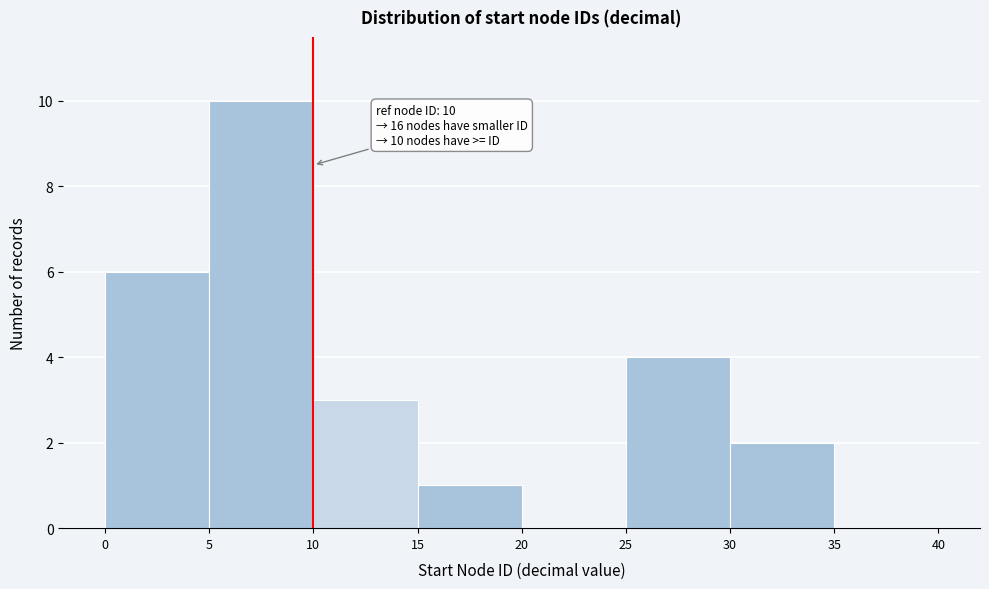

Over which range of the x-axis is the bar tallest?

5 to 10